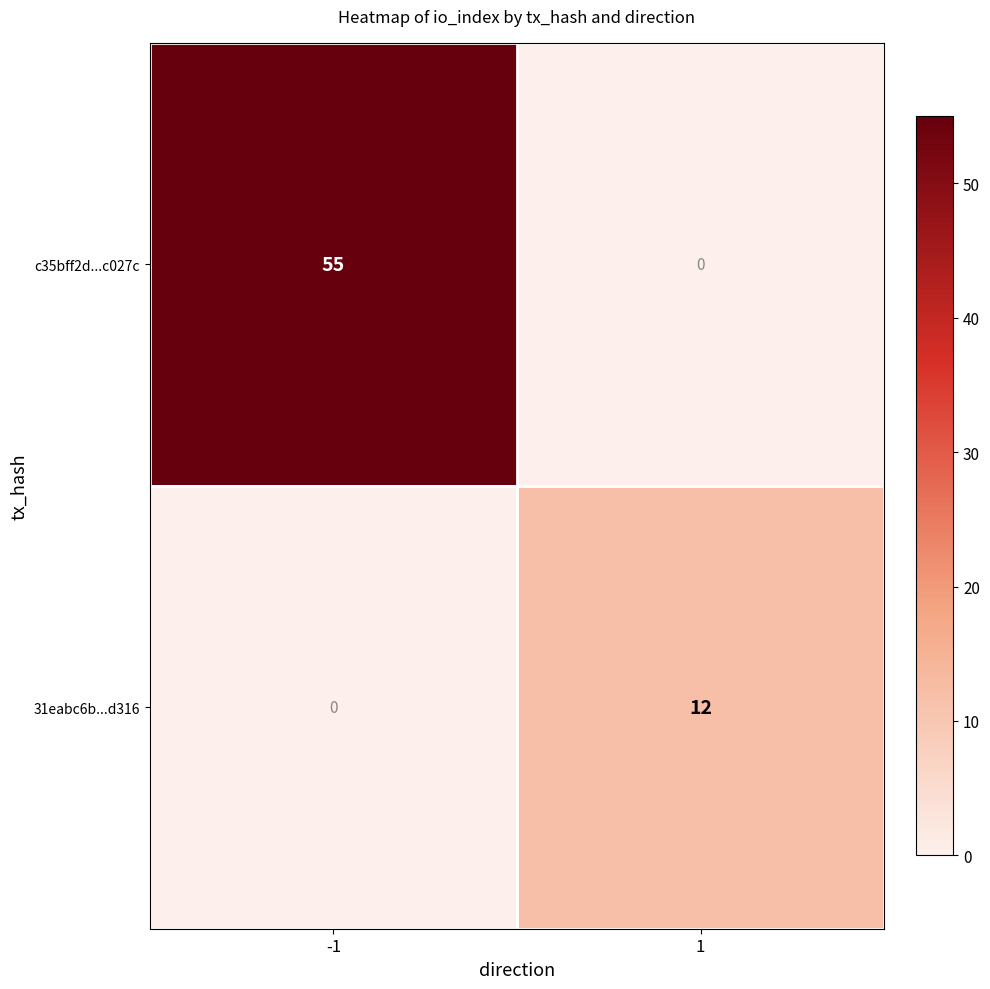

Which series has the largest range (max minus min)?

c35bff2d...c027c